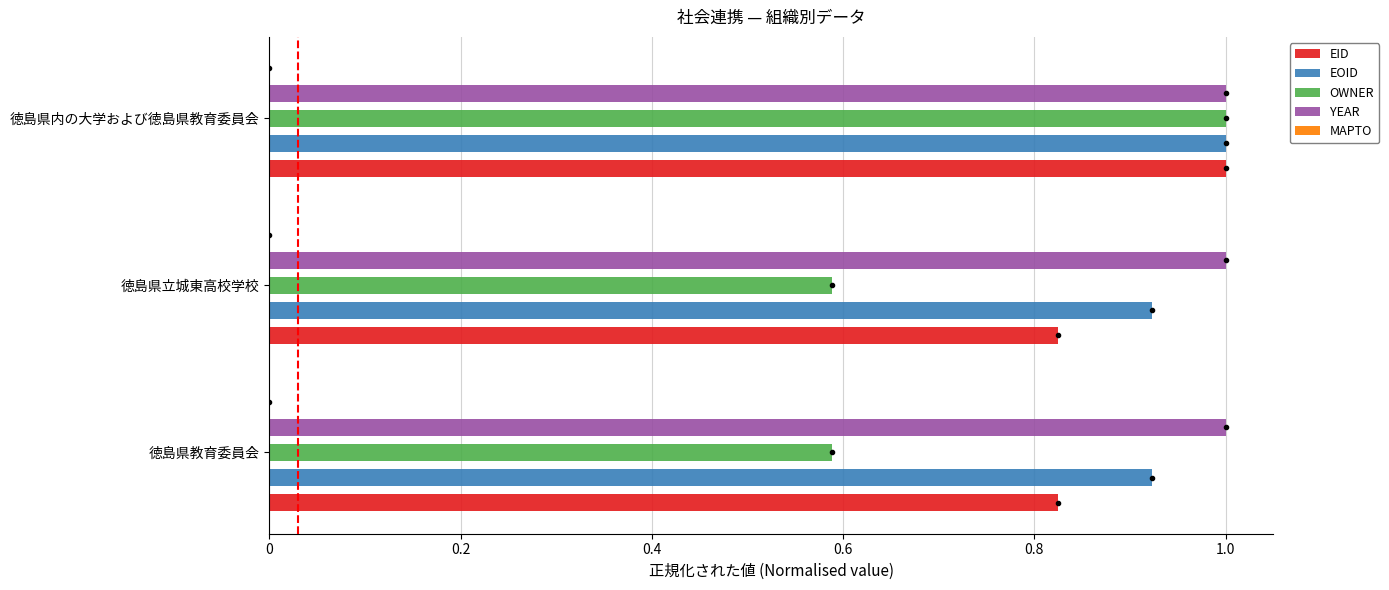

Which series has the largest range (max minus min)?

OWNER